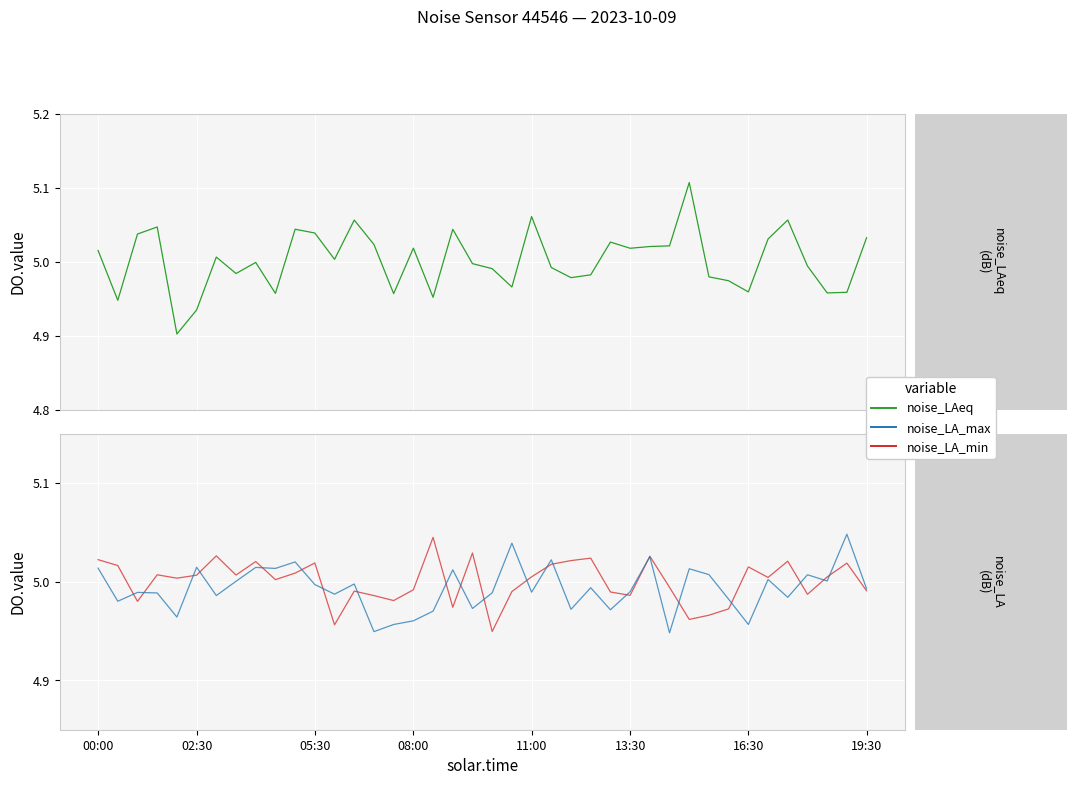

At which category is the sum across all series the highest?

30